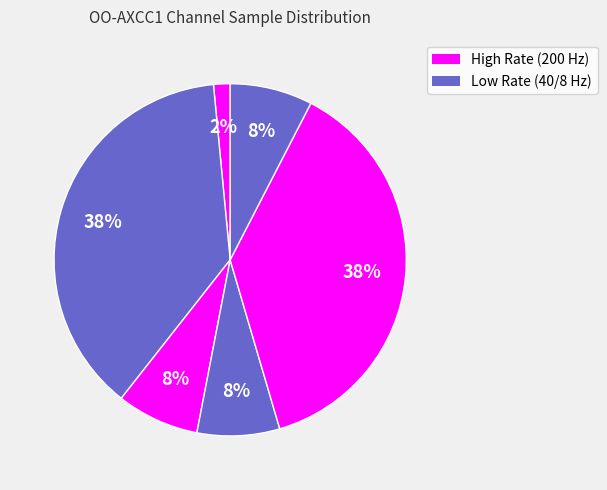

How many segments does this pie chart have?

6